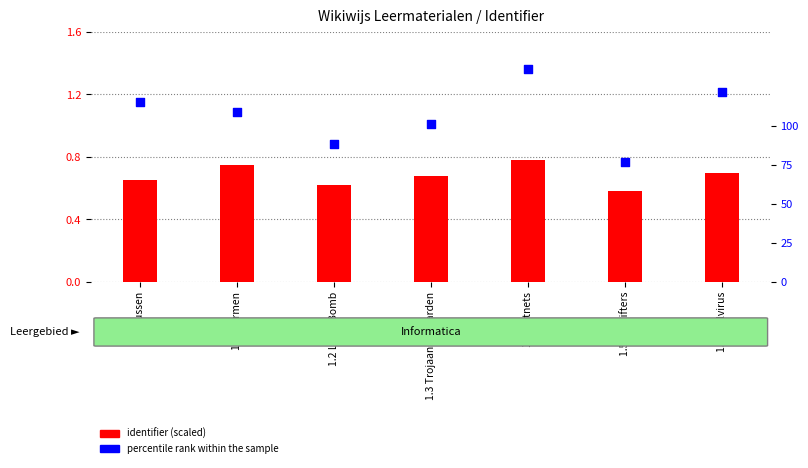

Which series reaches the minimum Y coordinate?

identifier (scaled)